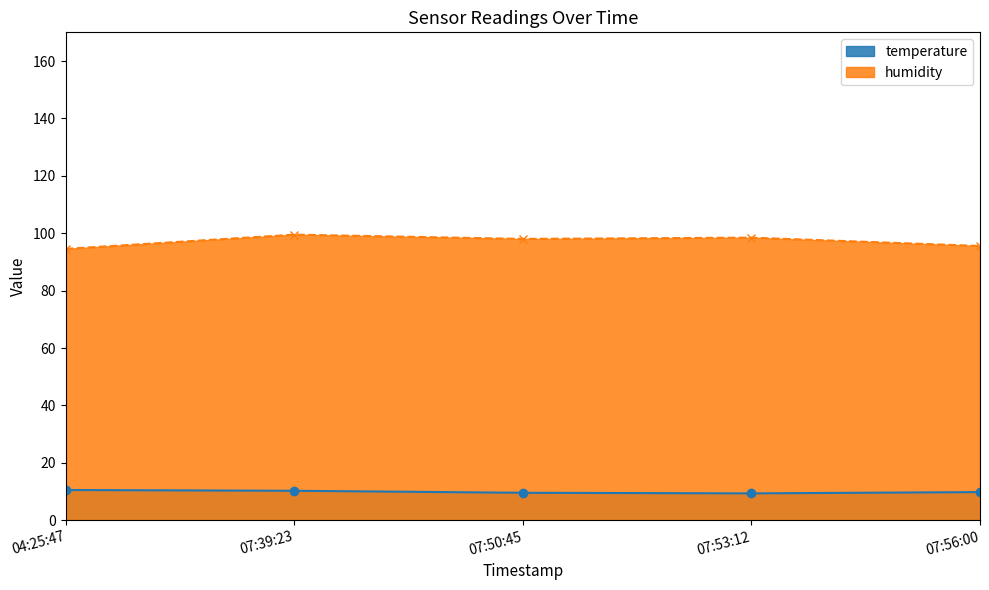

What is the difference between the humidity values at 04:25:47 and 07:53:12?

3.9